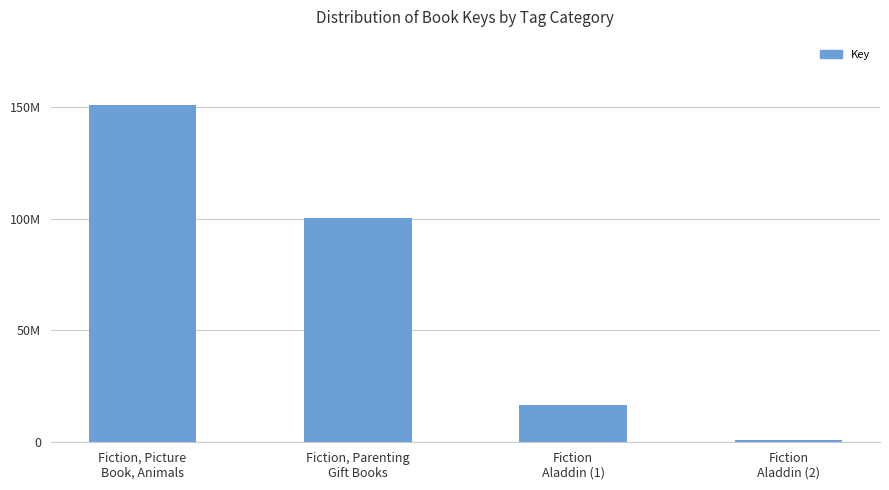

The chart shows a value of 346159 at Fiction
Aladdin (2). True or false?

False